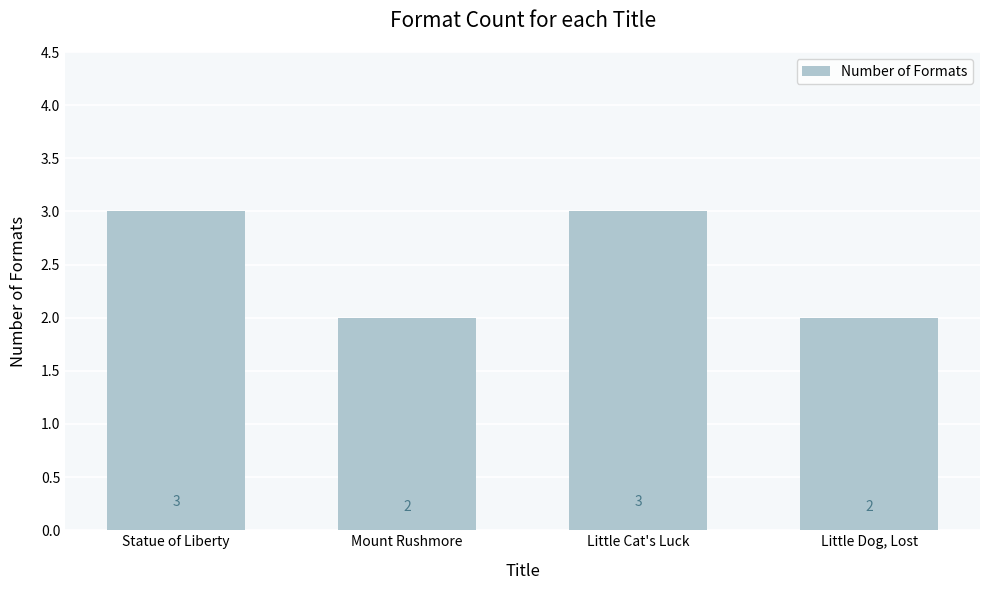

What is the difference between the second highest and second lowest values?

1